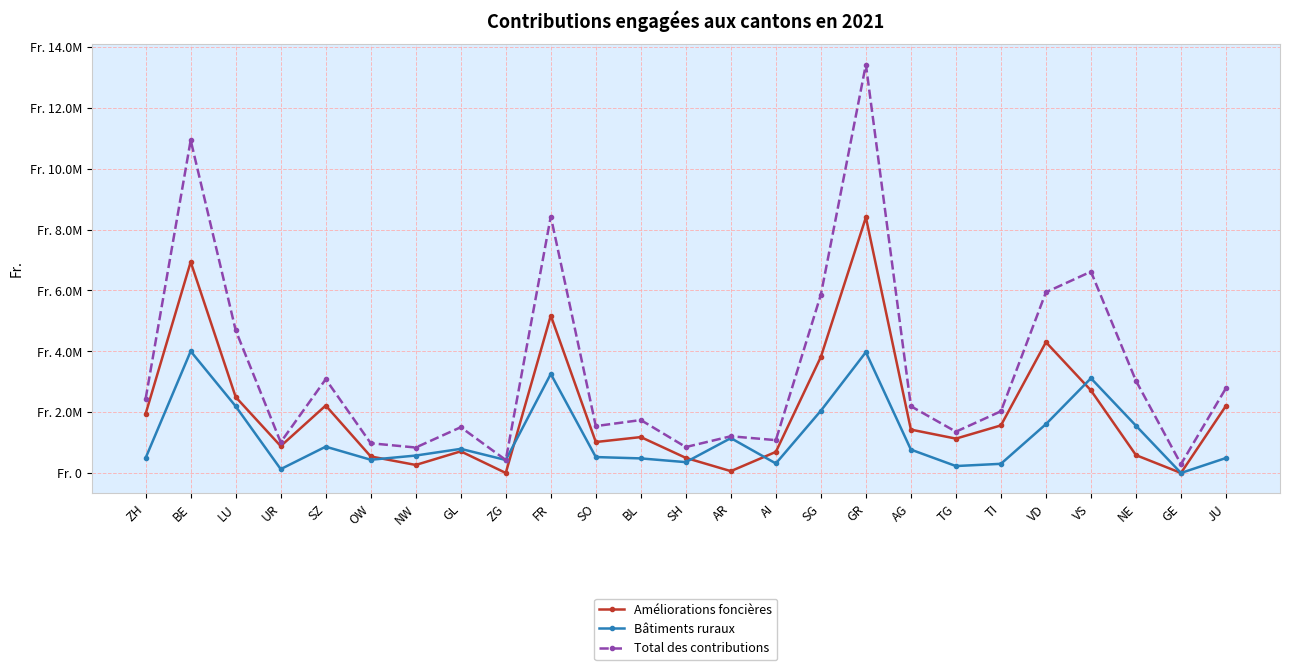

Does the chart have visible grid lines?

Yes